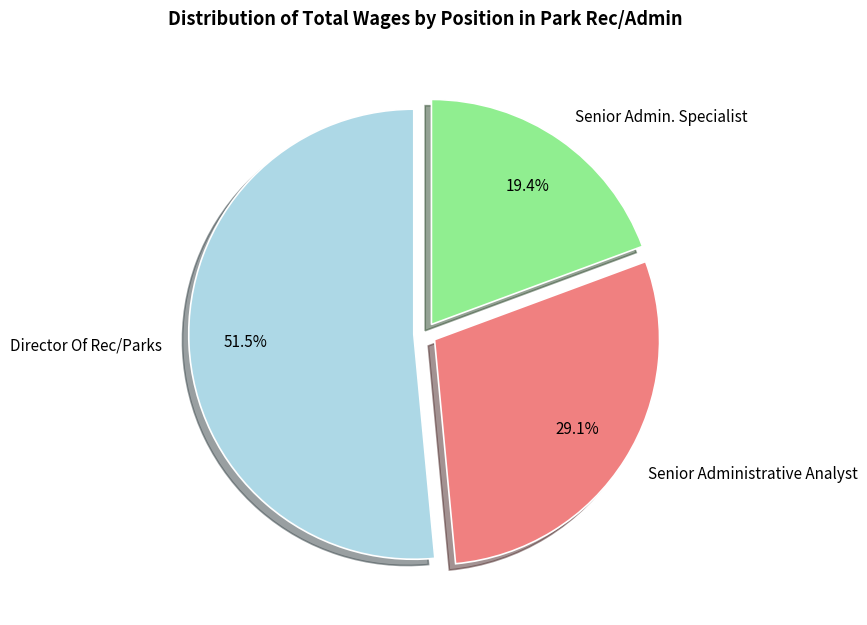

The Senior Administrative Analyst slice represents 19% of the pie. True or false?

False